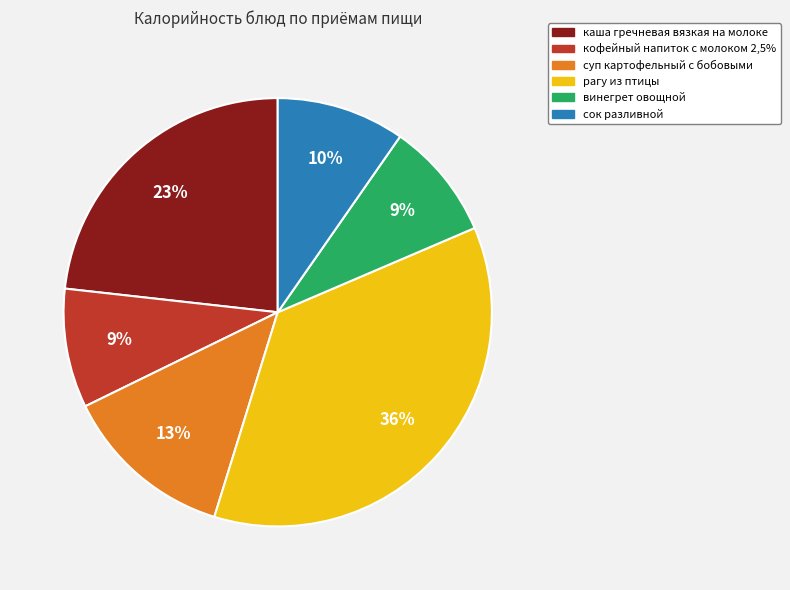

What percentage is the винегрет овощной slice, to the nearest percent?

9%